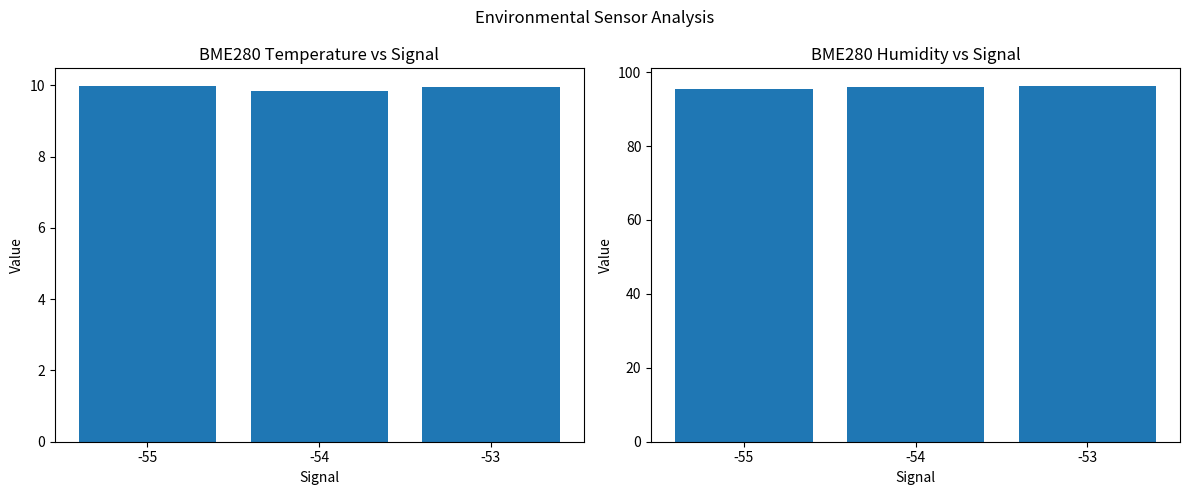

What is the approximate value of BME280_humidity at -55?

95.4